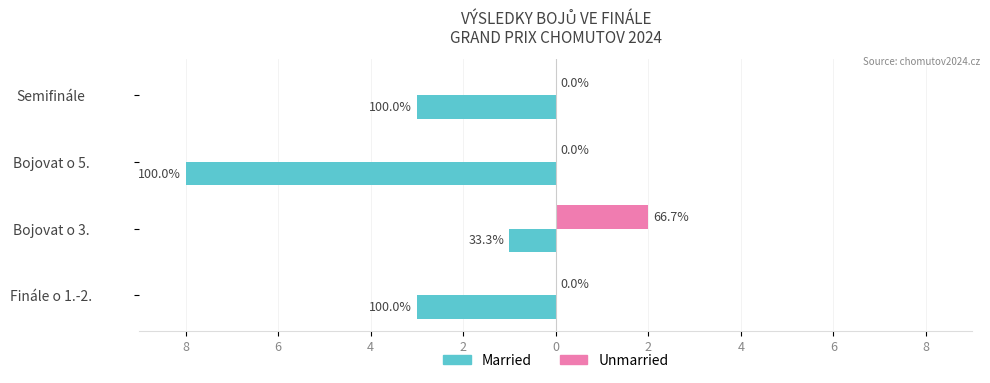

What are all the series names shown in the legend?

Married, Unmarried